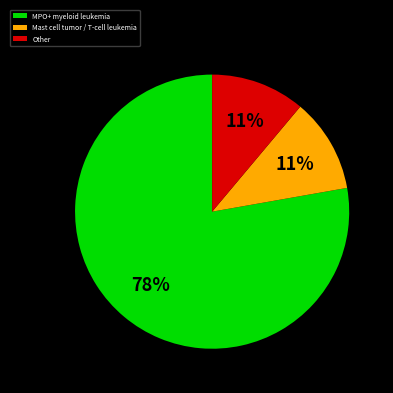

How many segments does this pie chart have?

3